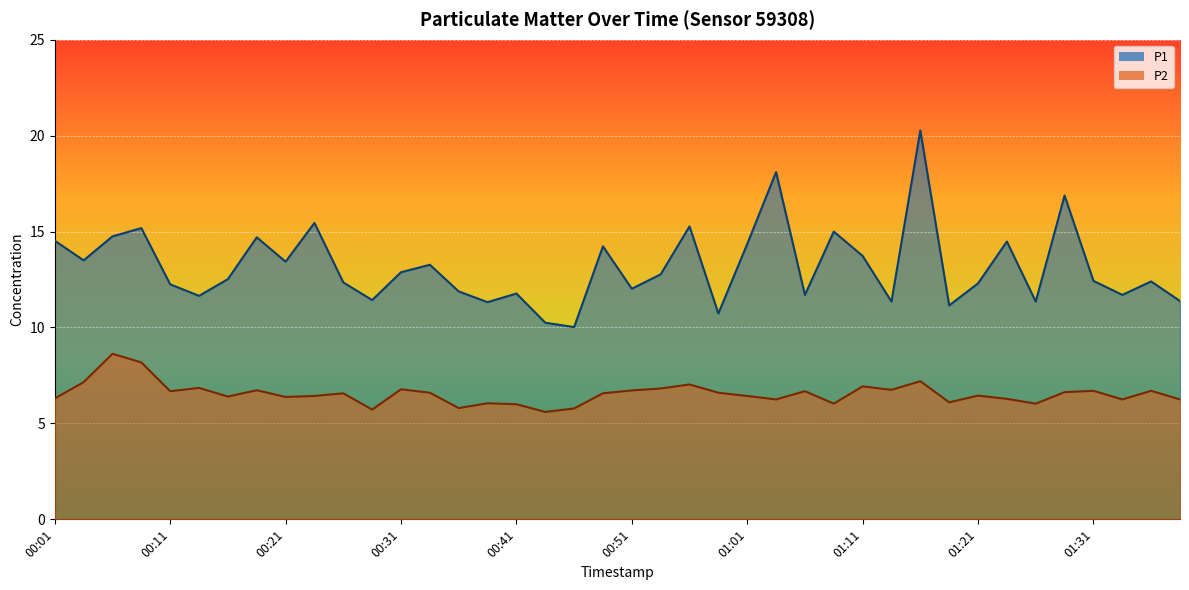

Reading left to right, transcribe all the data shown in this chart.

P1: 14.5	13.5	14.8	15.2	12.2	11.7	12.5	14.7	13.4	15.4	12.3	11.4	12.9	13.3	11.9	11.3	11.8	10.2	10.0	14.2	12.0	12.8	15.3	10.7	14.3	18.1	11.7	15.0	13.7	11.3	20.3	11.2	12.3	14.5	11.3	16.9	12.4	11.7	12.4	11.4
P2: 6.3	7.2	8.6	8.2	6.7	6.8	6.4	6.7	6.4	6.4	6.6	5.7	6.8	6.6	5.8	6.0	6.0	5.6	5.8	6.6	6.7	6.8	7.0	6.6	6.4	6.2	6.7	6.0	6.9	6.8	7.2	6.1	6.5	6.3	6.0	6.6	6.7	6.2	6.7	6.2